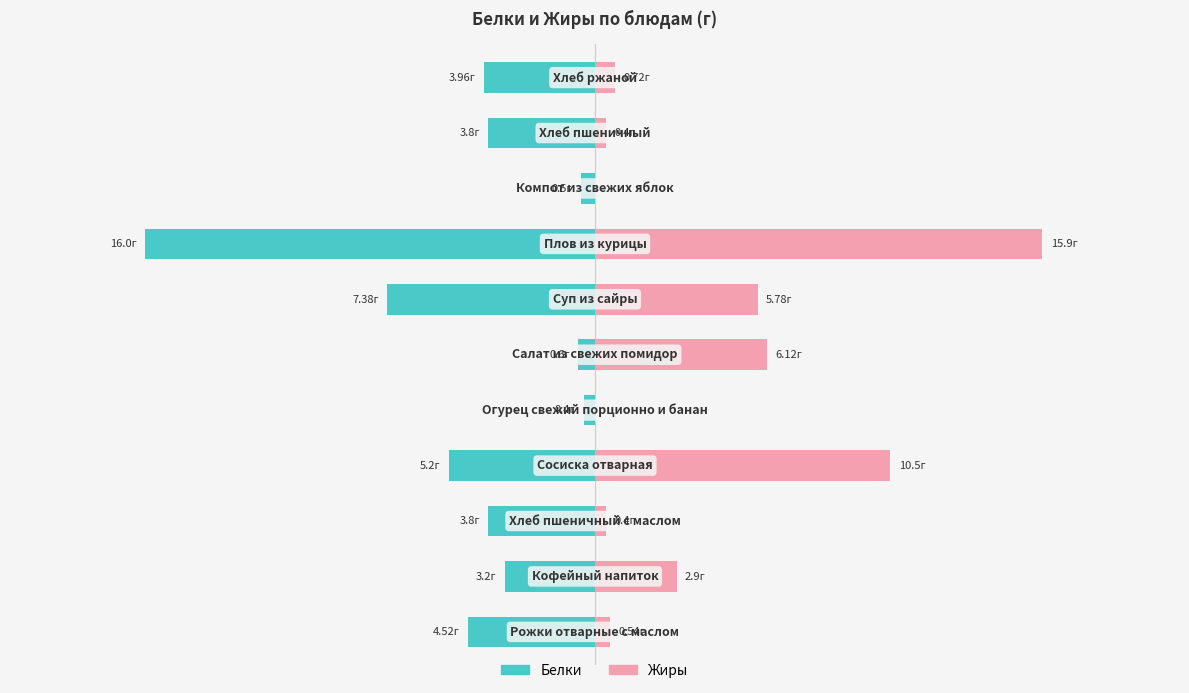

Is it true that Жиры equals 15.9 at 7?

True